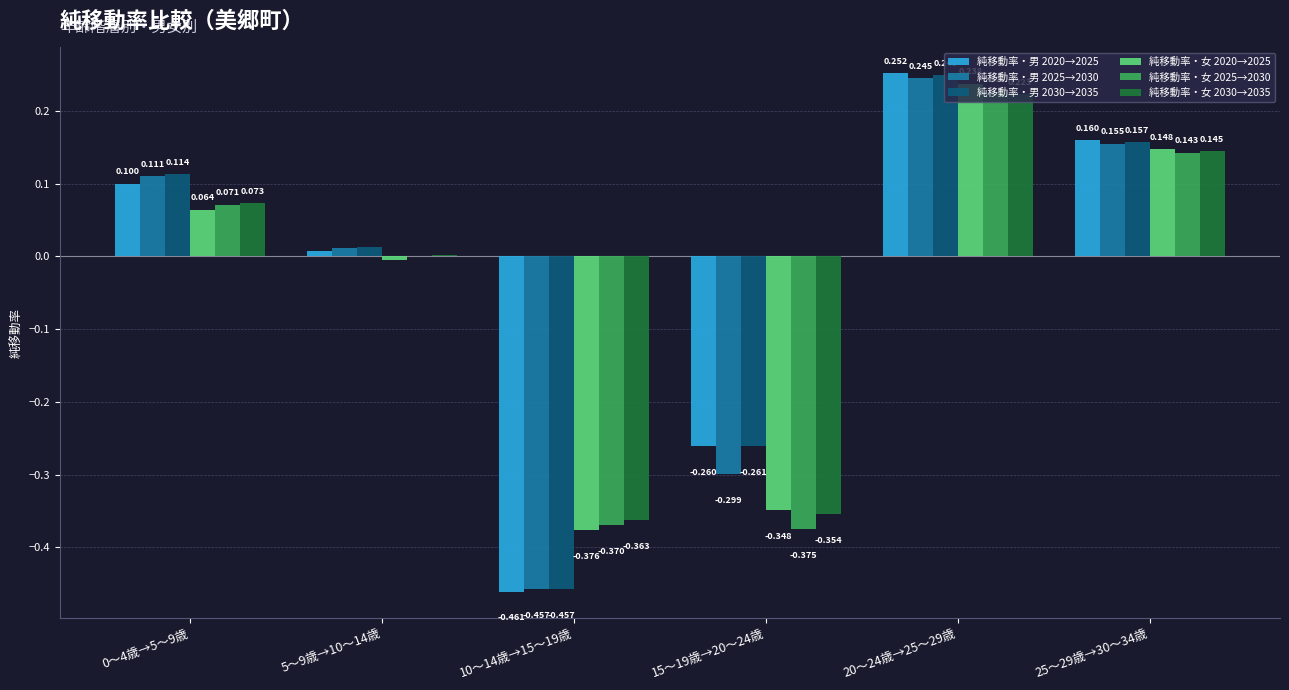

Is the value of 純移動率・男 2030→2035 at 25～29歳→30～34歳 greater than the value of 純移動率・男 2025→2030 at 10～14歳→15～19歳?

Yes